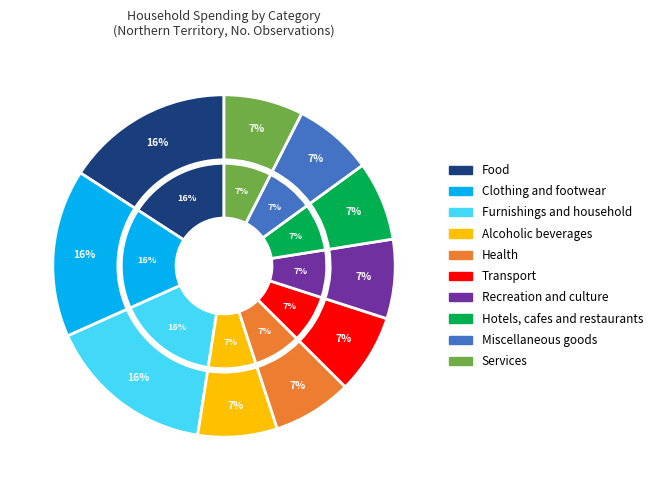

Rank the categories by value from lowest to highest.

Alcoholic beverages, Health, Transport, Recreation and culture, Hotels, cafes and restaurants, Miscellaneous goods, Services, Food, Clothing and footwear, Furnishings and household